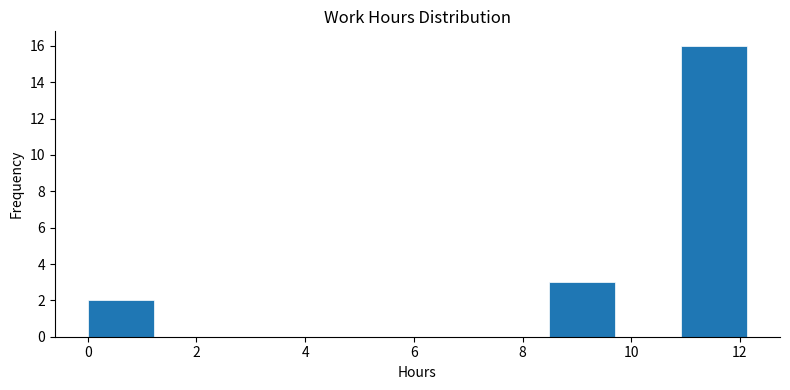

How tall is the bar that spans 0.0 to 1.2 on the x-axis? Neither the bar edges nor the heights are printed on the chart, so give them approximately, as read against the axes.

2